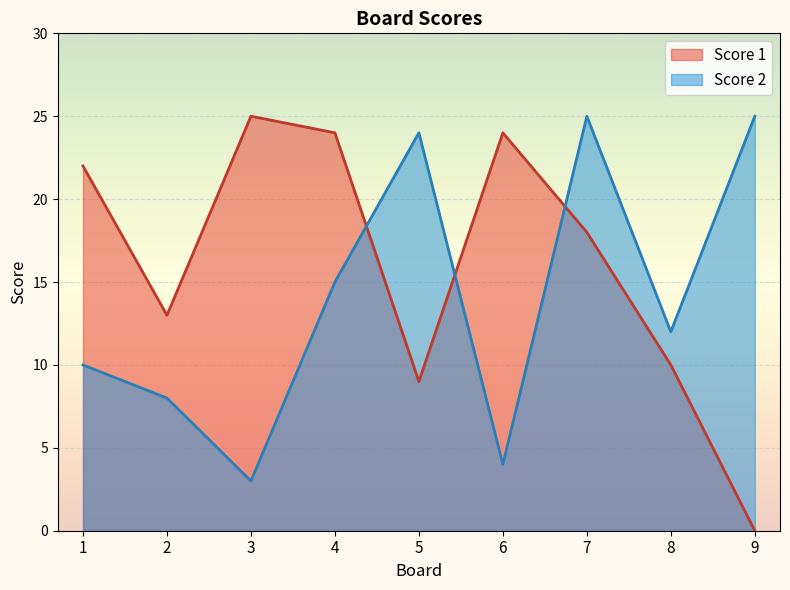

Which label corresponds to the smallest value in the chart?

9